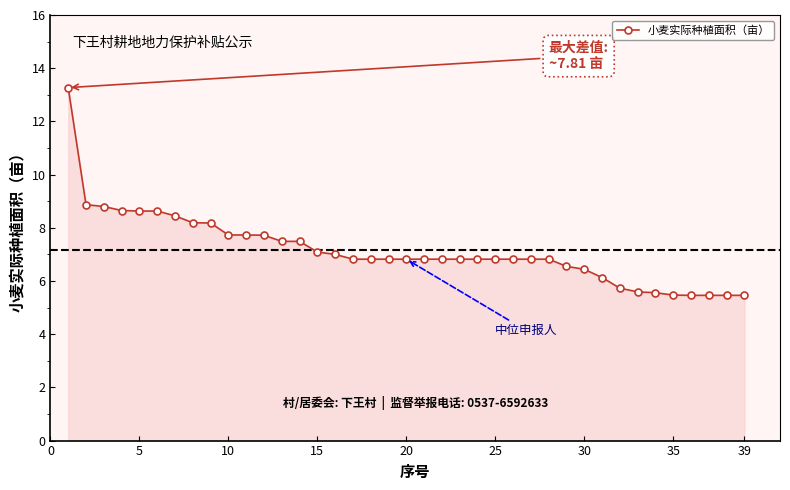

What is the sum of all values?

279.1